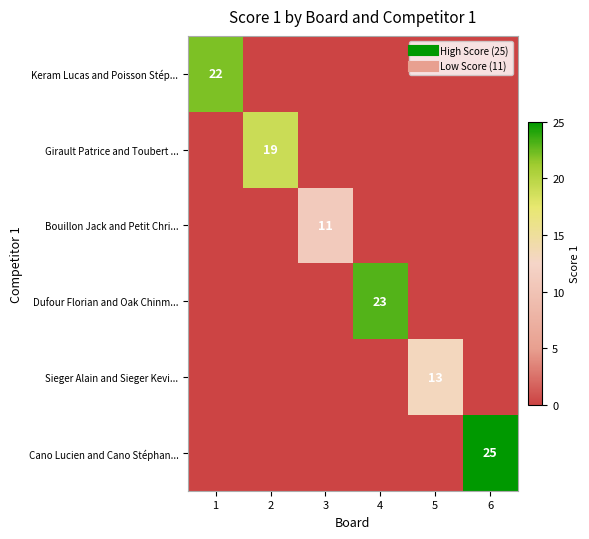

How many series are shown in this chart?

6